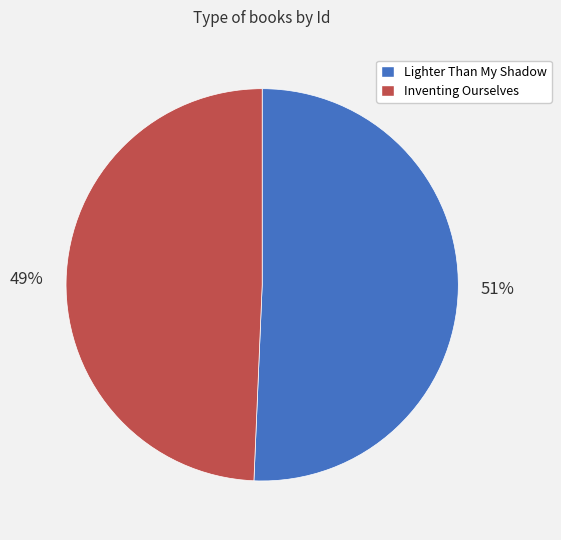

To the nearest percent, what portion does Lighter Than My Shadow represent?

51%